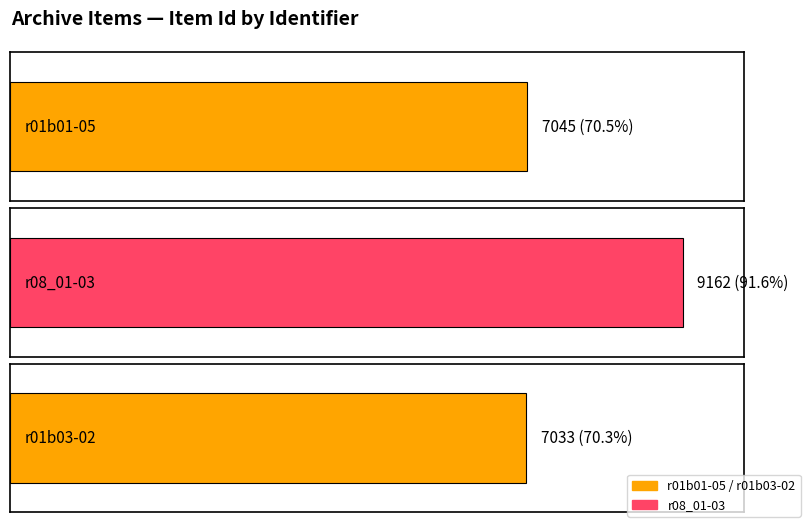

Which has a higher value, r01b03-02 or r01b01-05?

r01b01-05